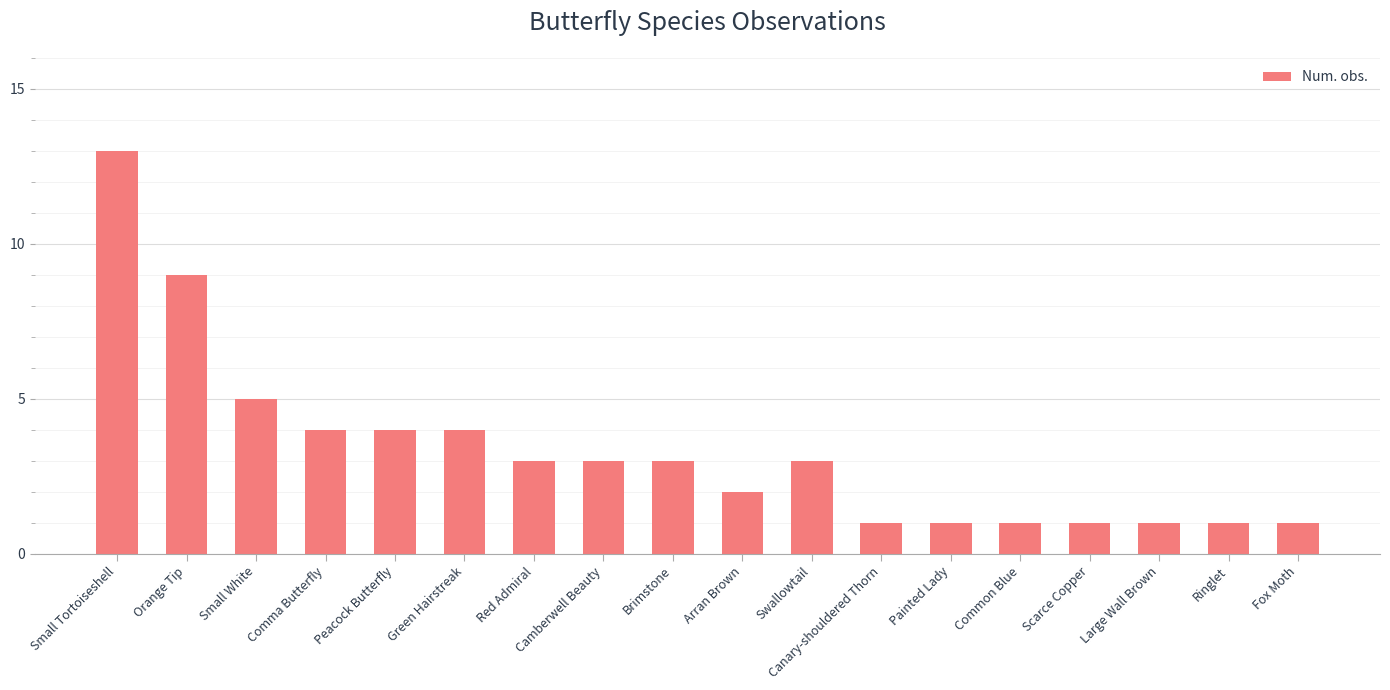

Reading right to left, list all the values displayed in this chart.

Fox Moth=1	Ringlet=1	Large Wall Brown=1	Scarce Copper=1	Common Blue=1	Painted Lady=1	Canary-shouldered Thorn=1	Swallowtail=3	Arran Brown=2	Brimstone=3	Camberwell Beauty=3	Red Admiral=3	Green Hairstreak=4	Peacock Butterfly=4	Comma Butterfly=4	Small White=5	Orange Tip=9	Small Tortoiseshell=13